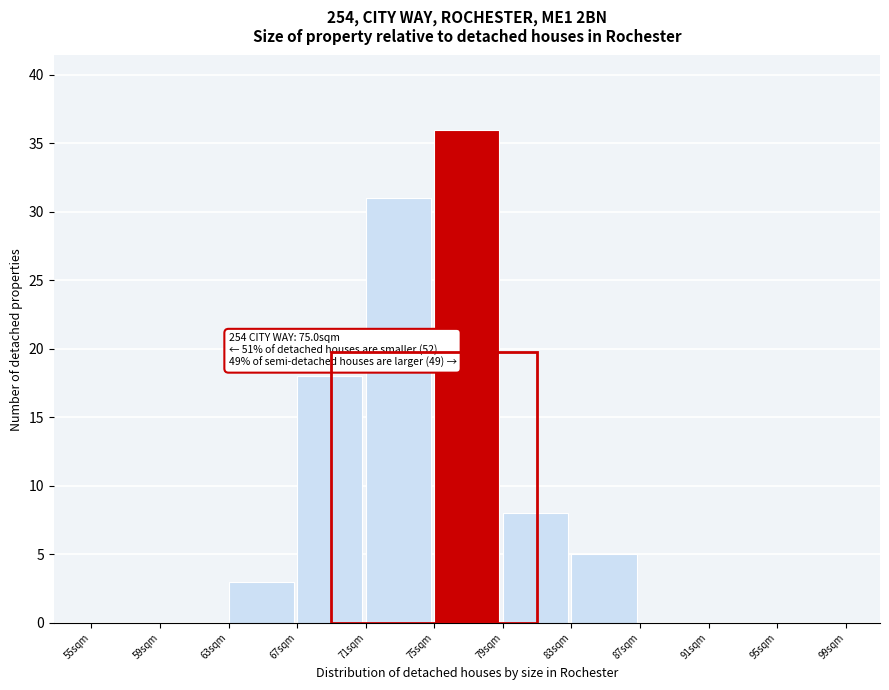

Over which range of the x-axis is the bar tallest?

75 to 79